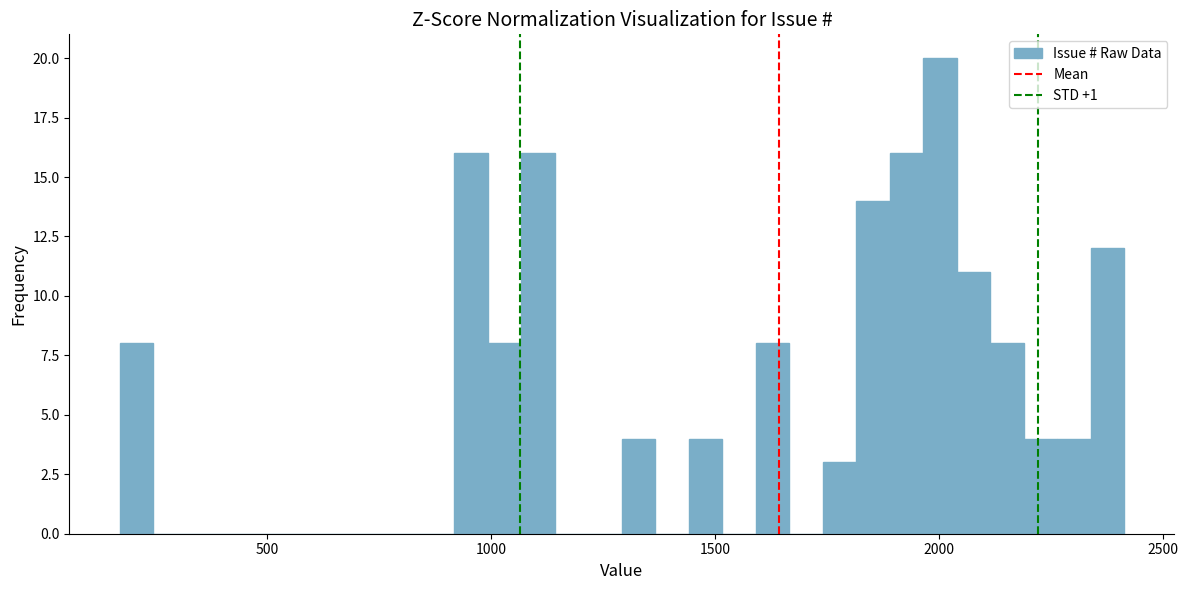

Read against the x-axis, roughly where is the centre of the tallest bar?

2000